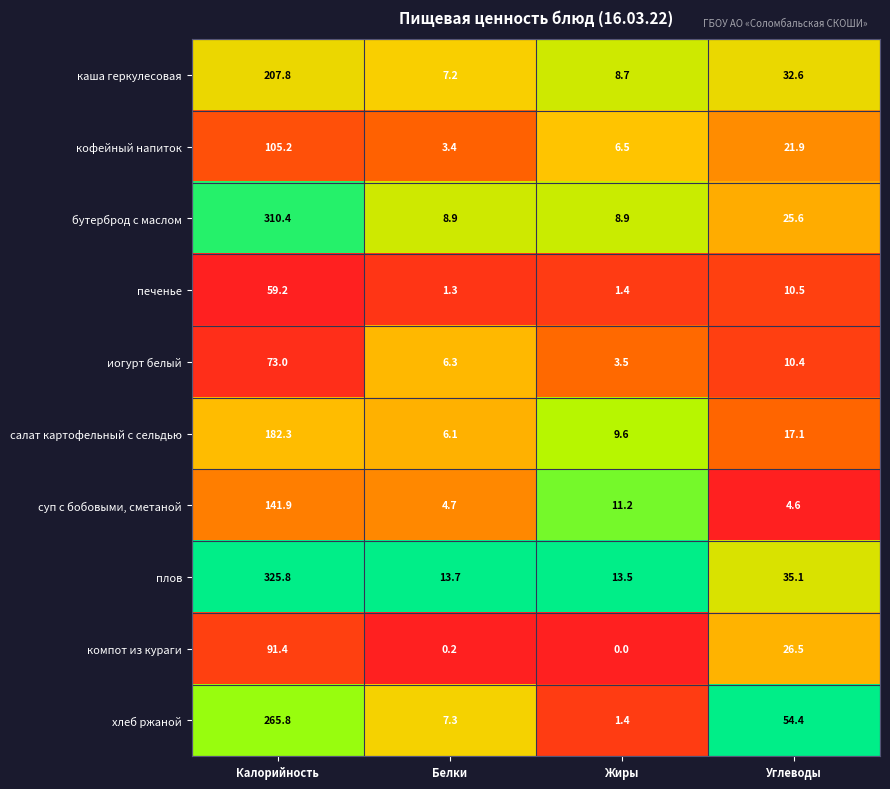

List the series in order of their peak value, lowest first.

печенье, иогурт белый, компот из кураги, кофейный напиток, суп с бобовыми, сметаной, салат картофельный с сельдью, каша геркулесовая, хлеб ржаной, бутерброд с маслом, плов